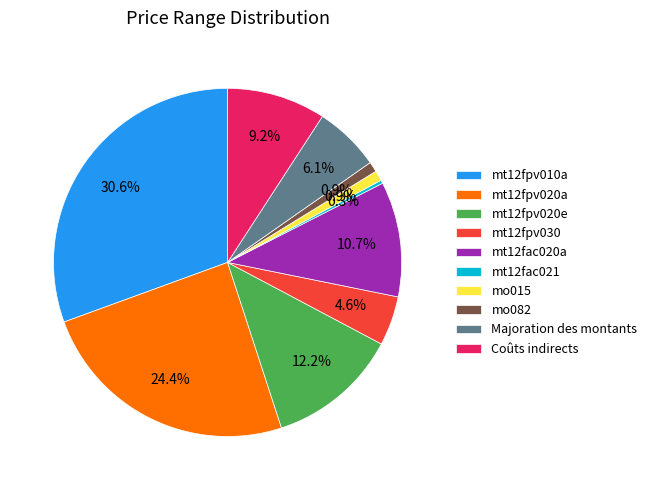

To the nearest percent, what is the difference between the mt12fpv020e and mt12fpv010a slice percentages?

18%